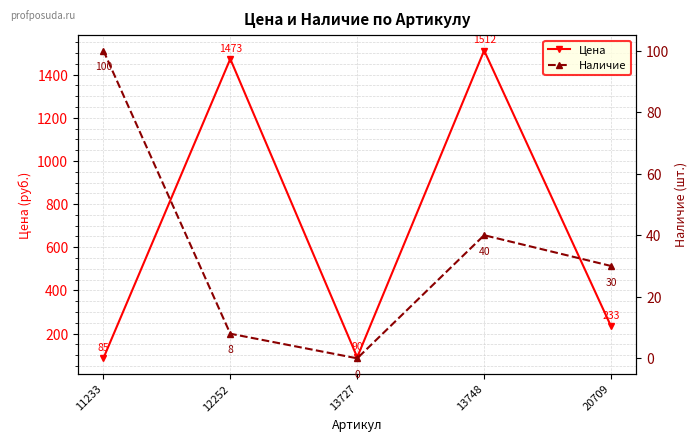

True or false: Цена has a value of 1473 at 12252.

True